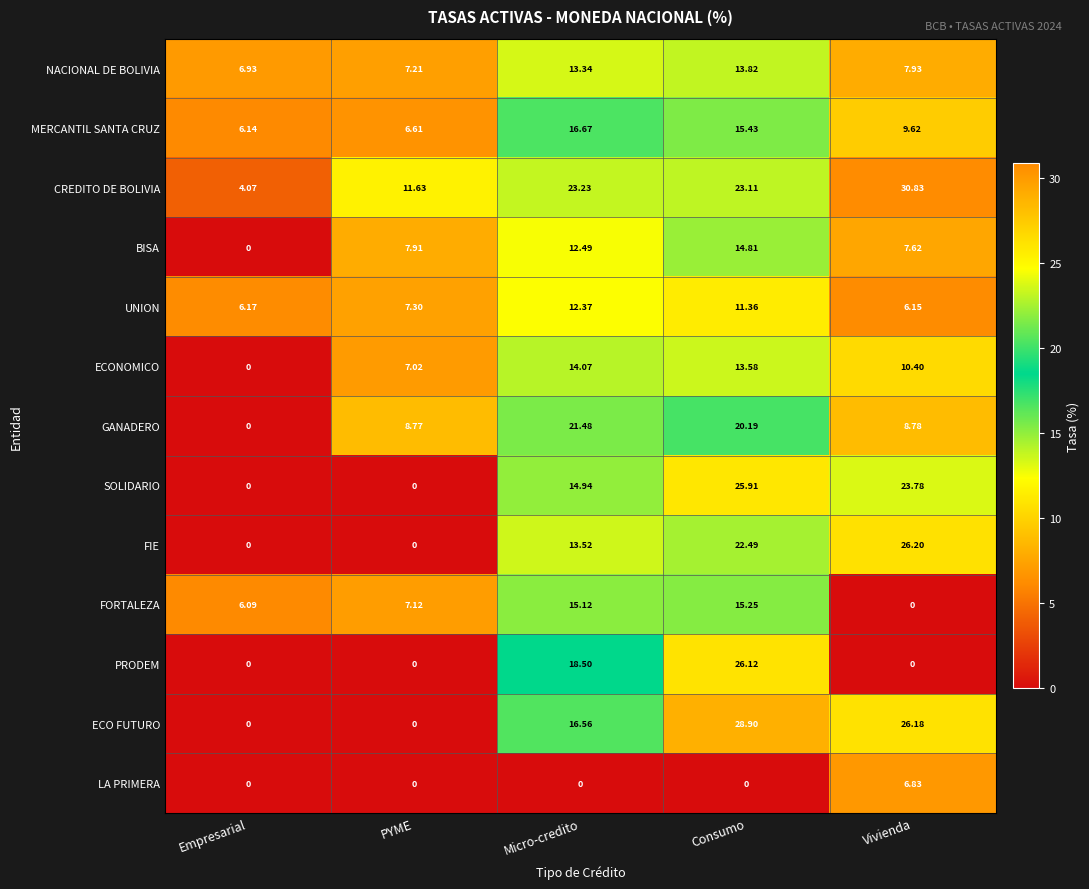

What is the spread (max minus min) of values at Empresarial?

6.9